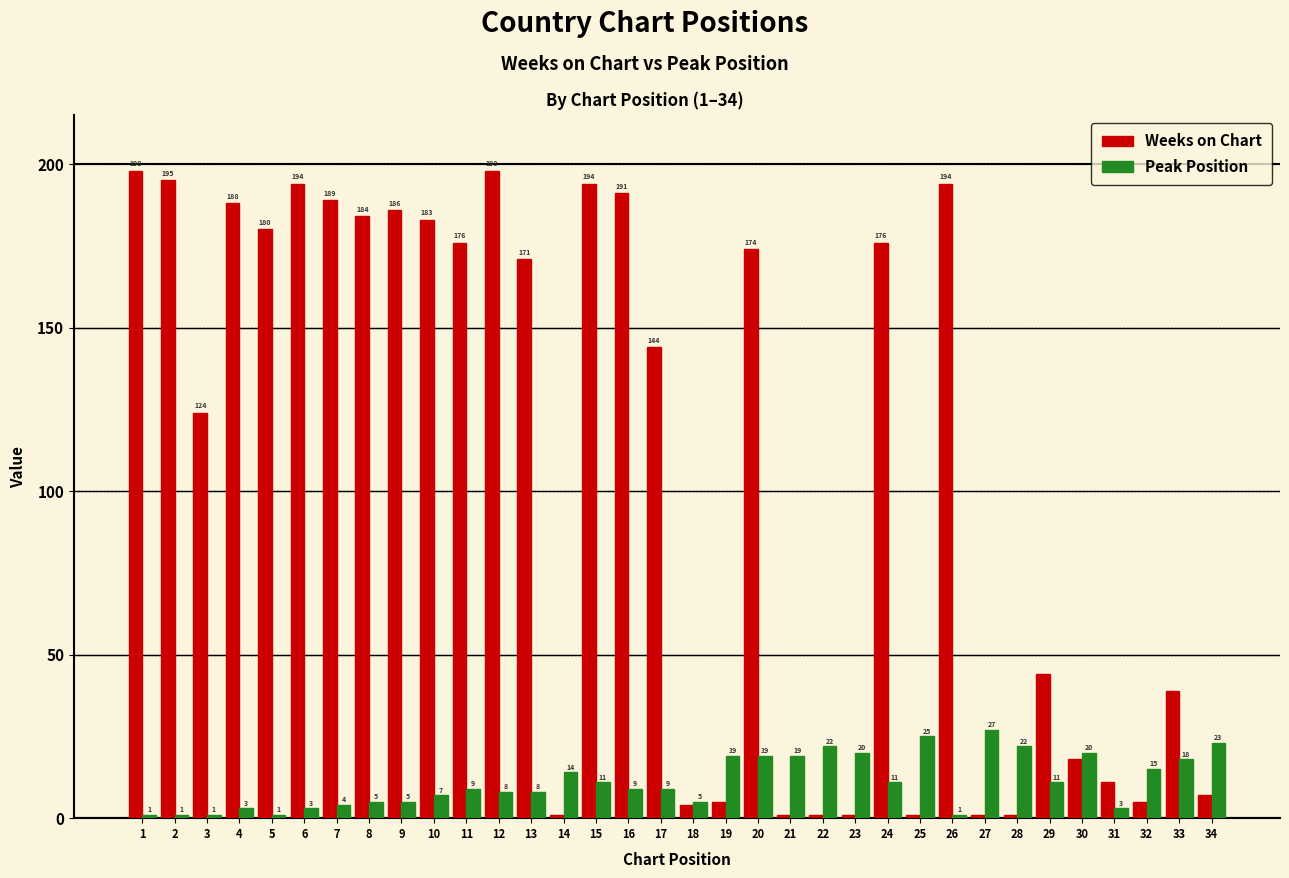

Rank the series at 30 from highest to lowest value.

Peak Position, Weeks on Chart